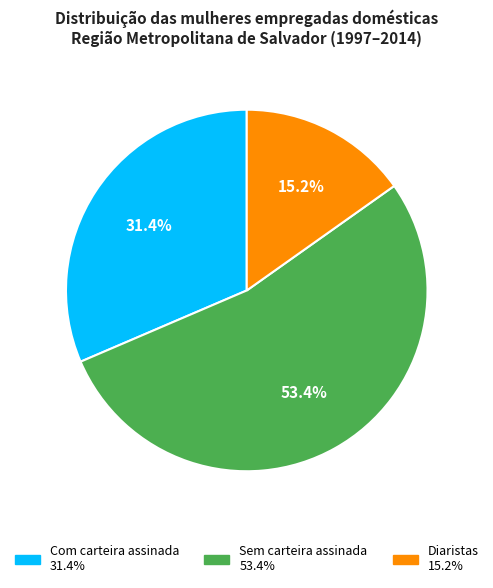

Does any single category account for the majority?

Yes